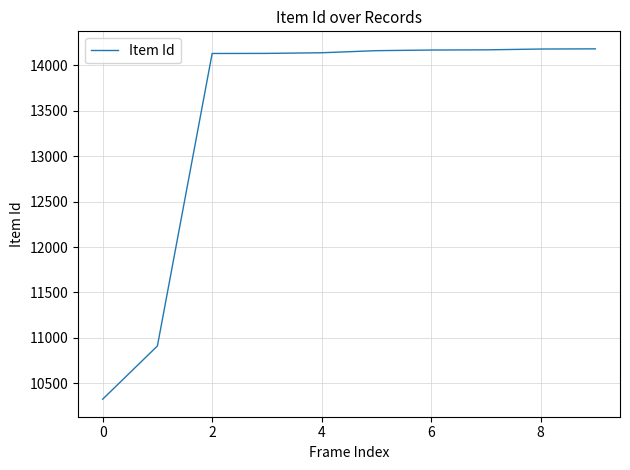

What is the minimum value shown in the chart?

10325